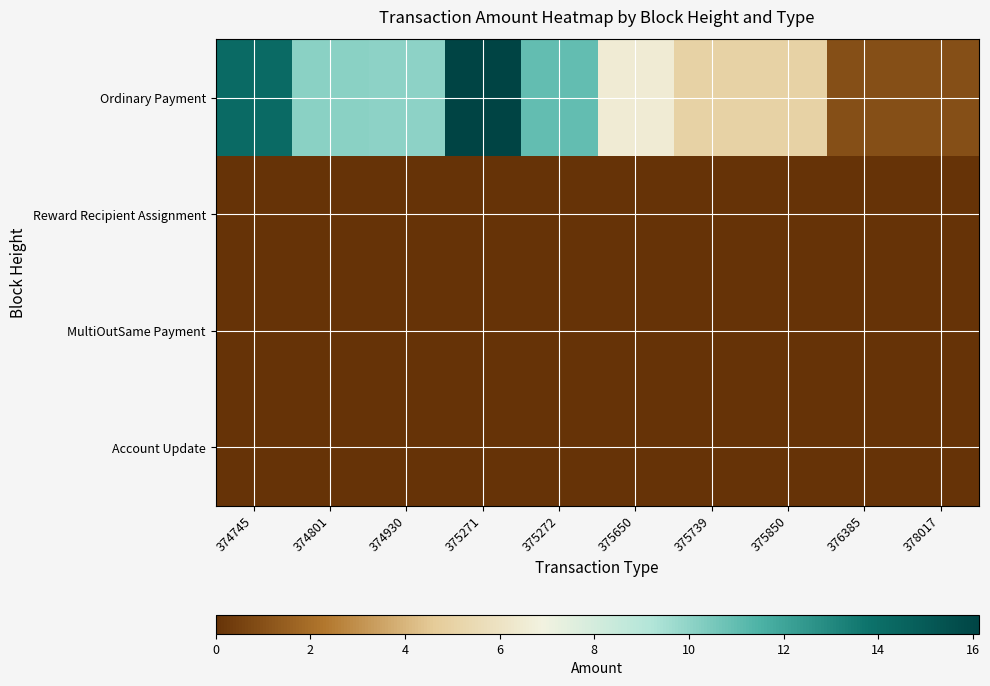

Which label corresponds to the smallest value in the chart?

374745